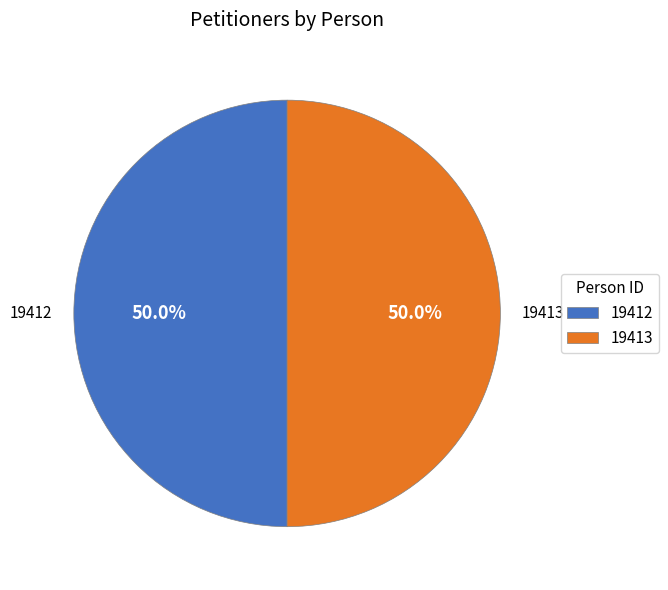

What portion of the pie excludes 19413?

50.0%